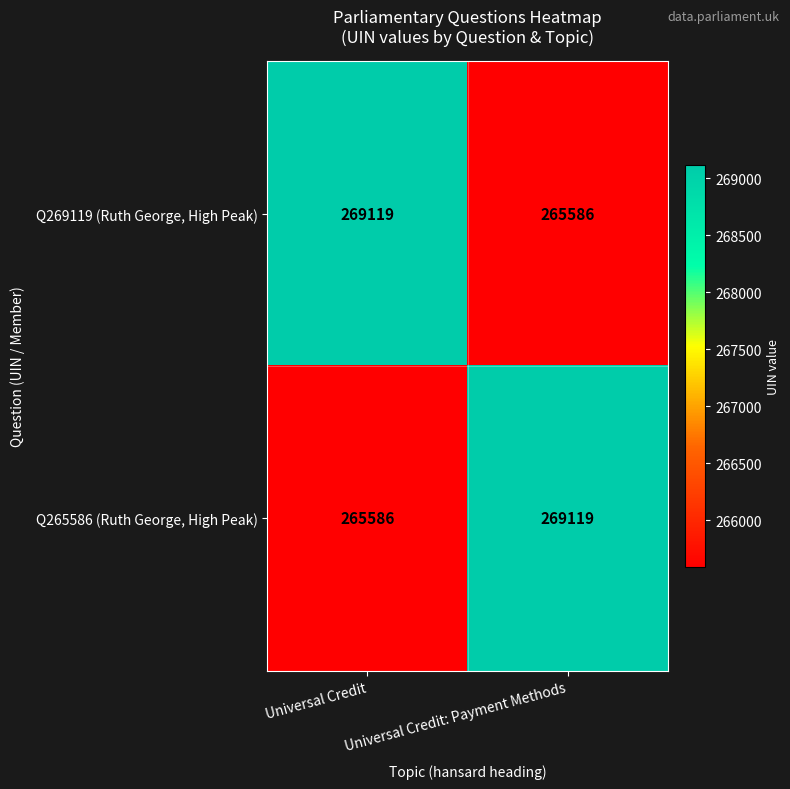

What is the difference between the maximum and minimum values in the Q265586 (Ruth George, High Peak) series?

3533